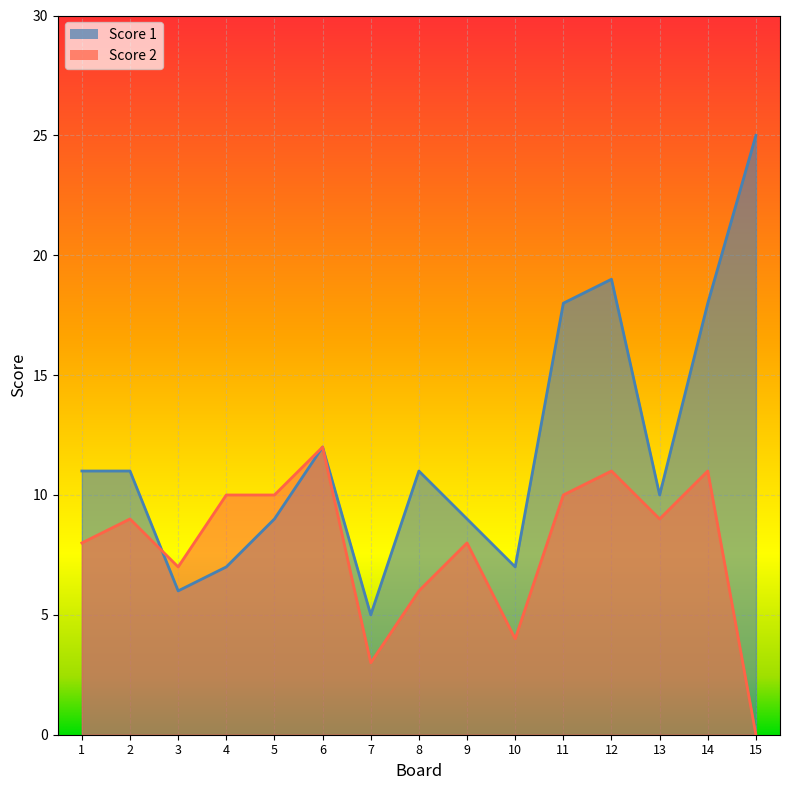

Which series has the widest spread of values?

Score 1